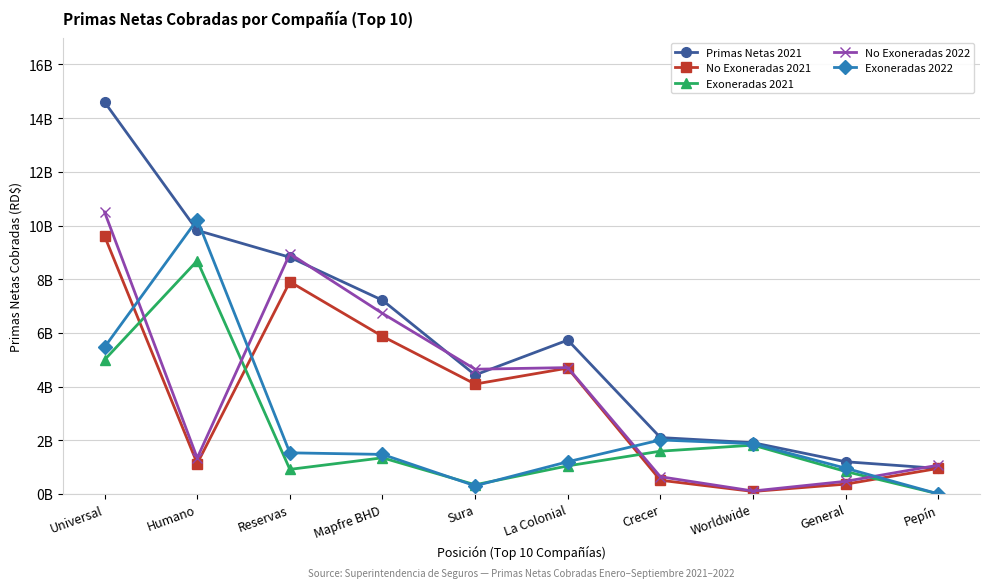

Is it true that No Exoneradas 2022 equals 638702603.2 at Crecer?

True